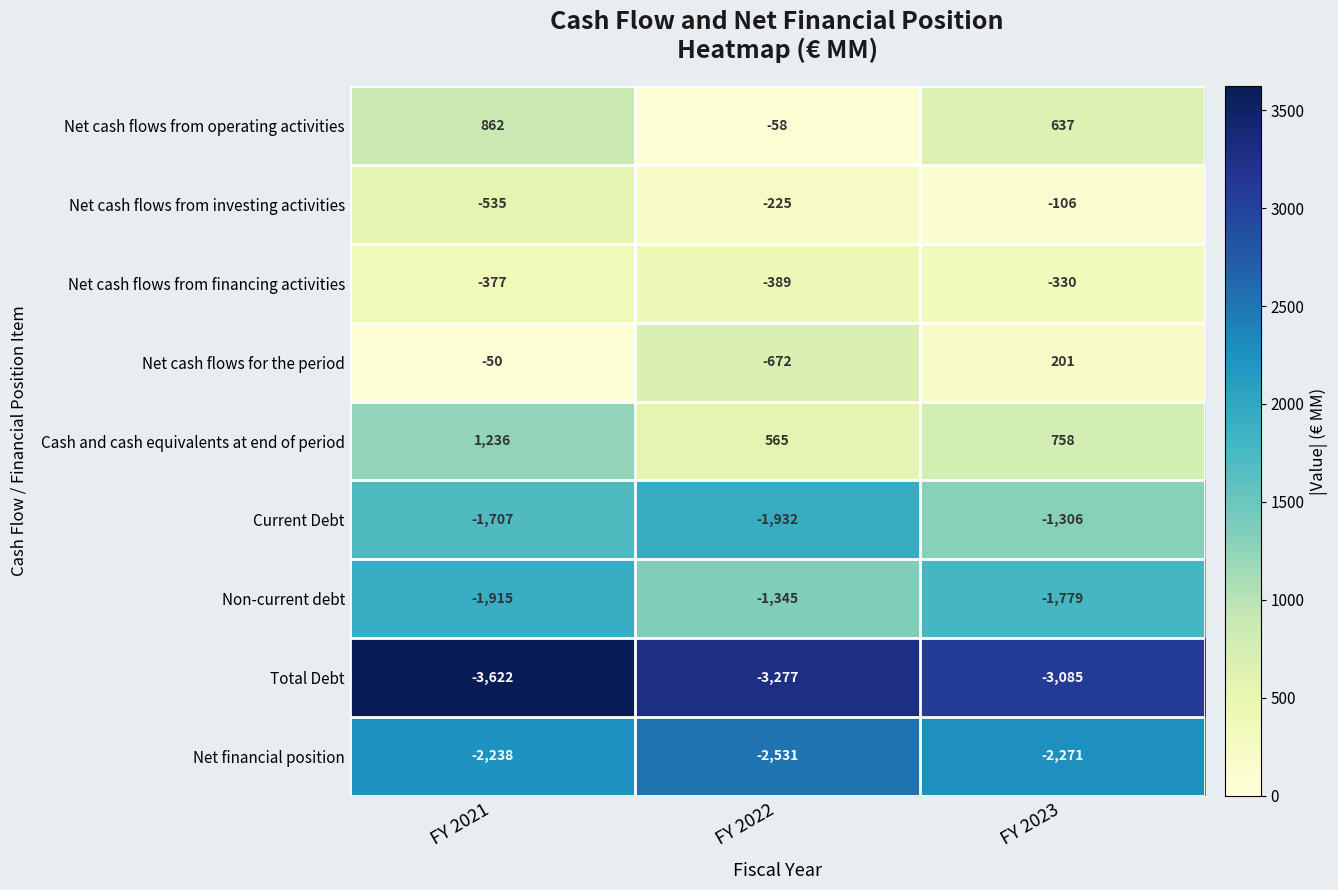

What is the greatest value displayed?

1236